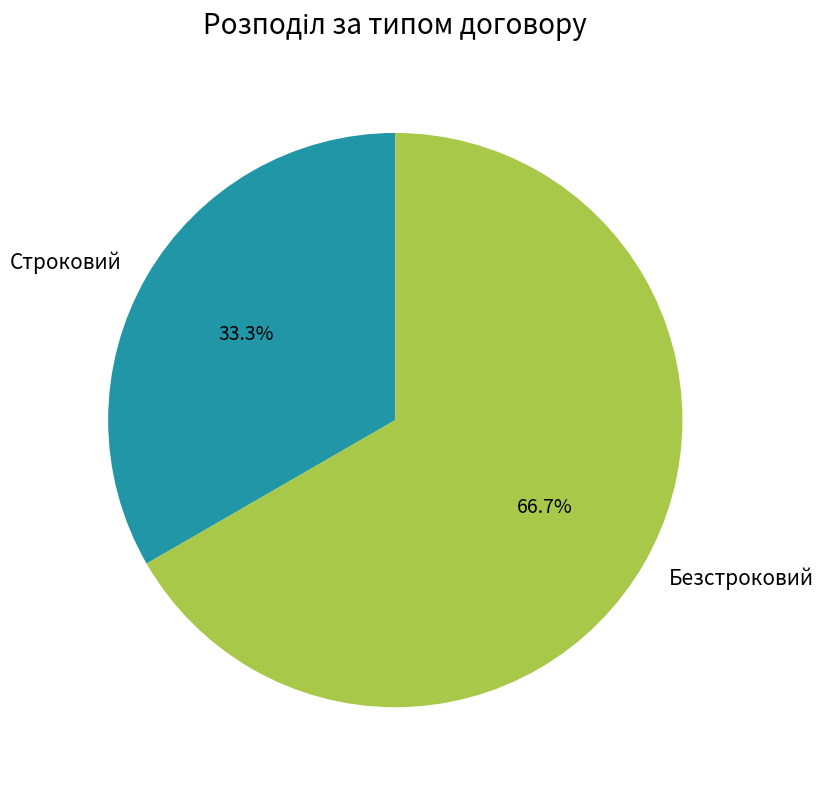

What is the smallest slice in the pie chart?

Строковий